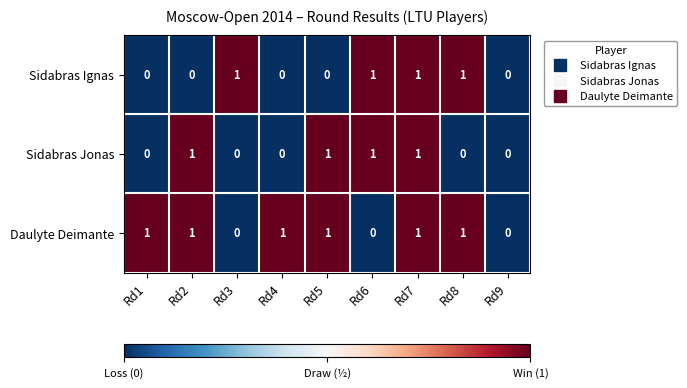

What is the sum of all Daulyte Deimante values?

6